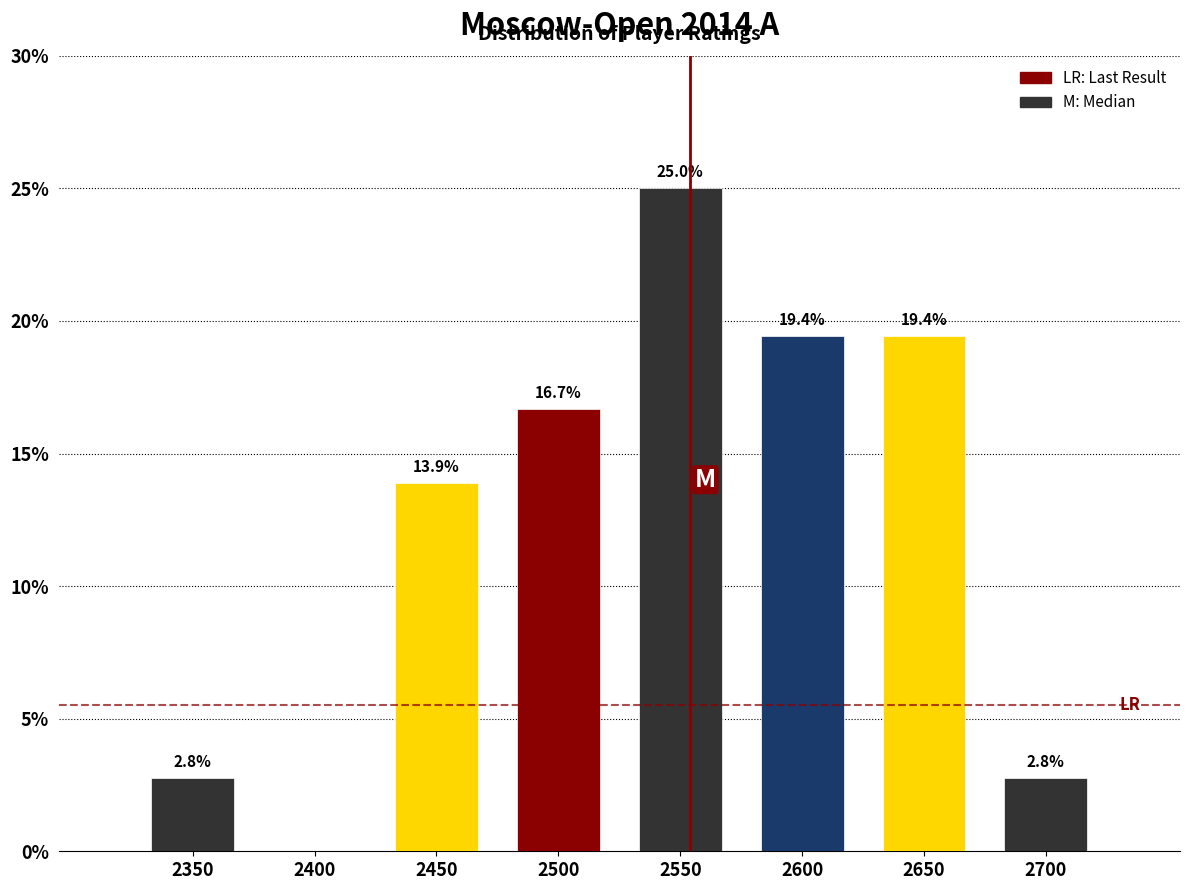

Reading left to right, extract all data points from this chart.

2350=2.8	2400=0.0	2450=13.9	2500=16.7	2550=25.0	2600=19.4	2650=19.4	2700=2.8